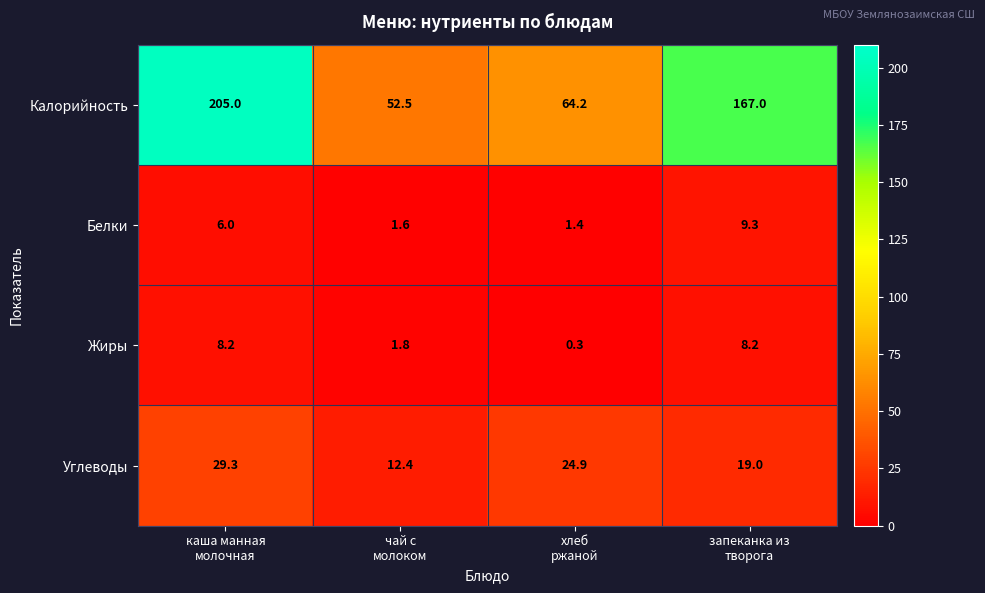

What is the greatest value displayed?

205.0